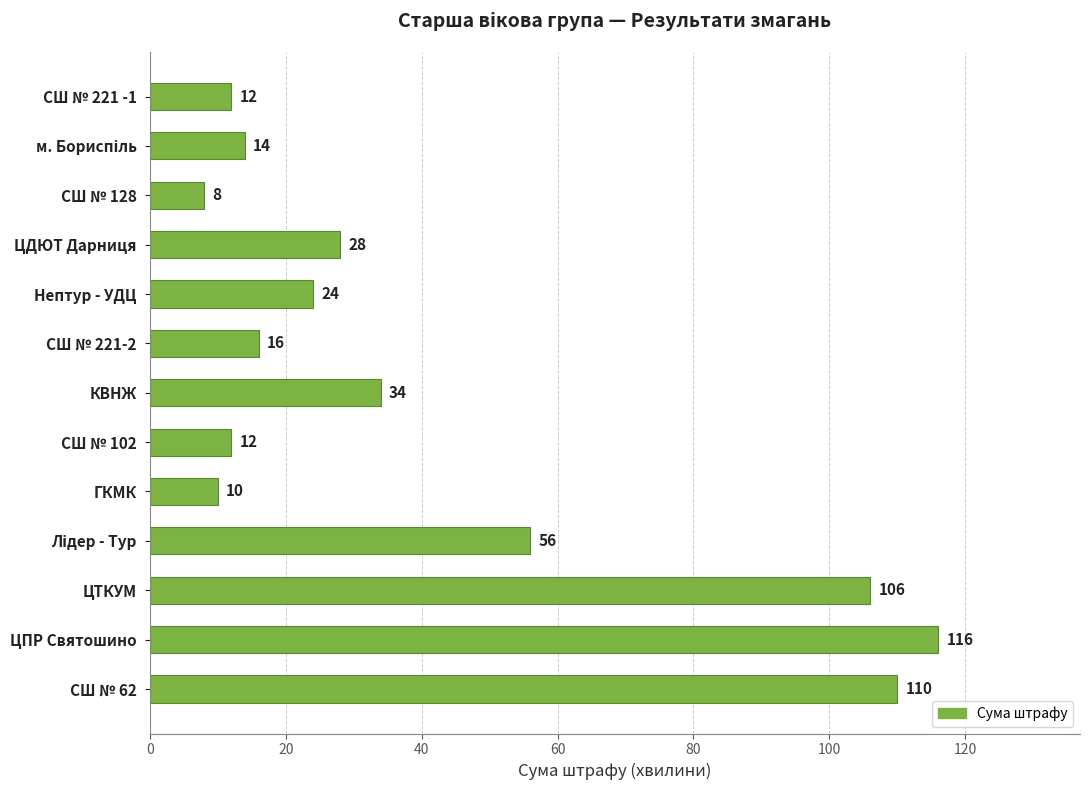

True or false: the data shows 116 at ЦПР Святошино.

True